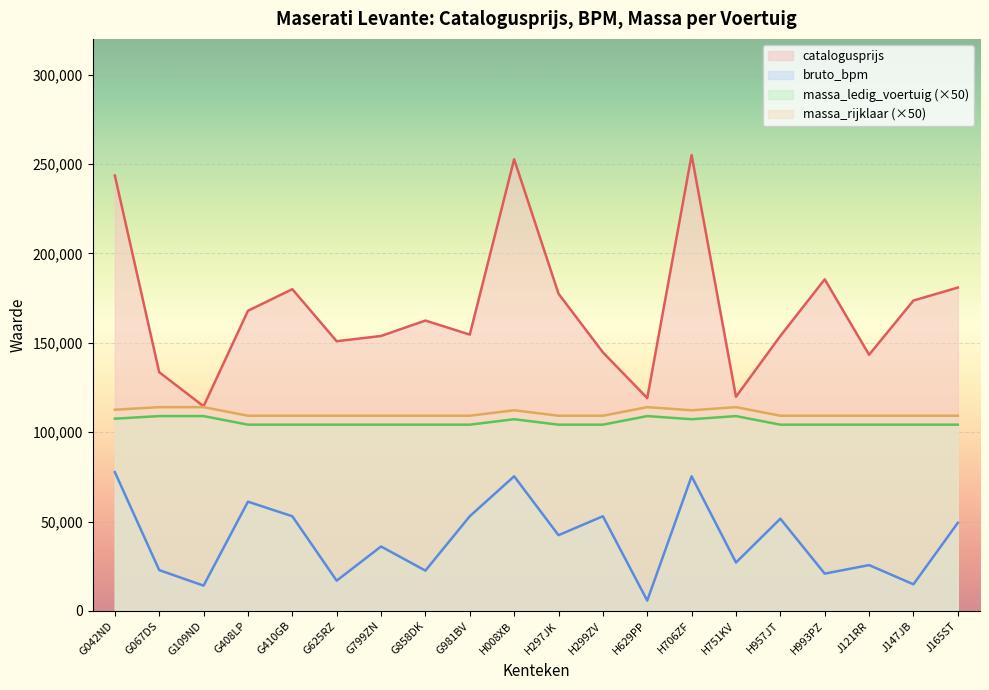

In catalogusprijs, how many points are lower than both neighbors (excluding endpoints)?

6